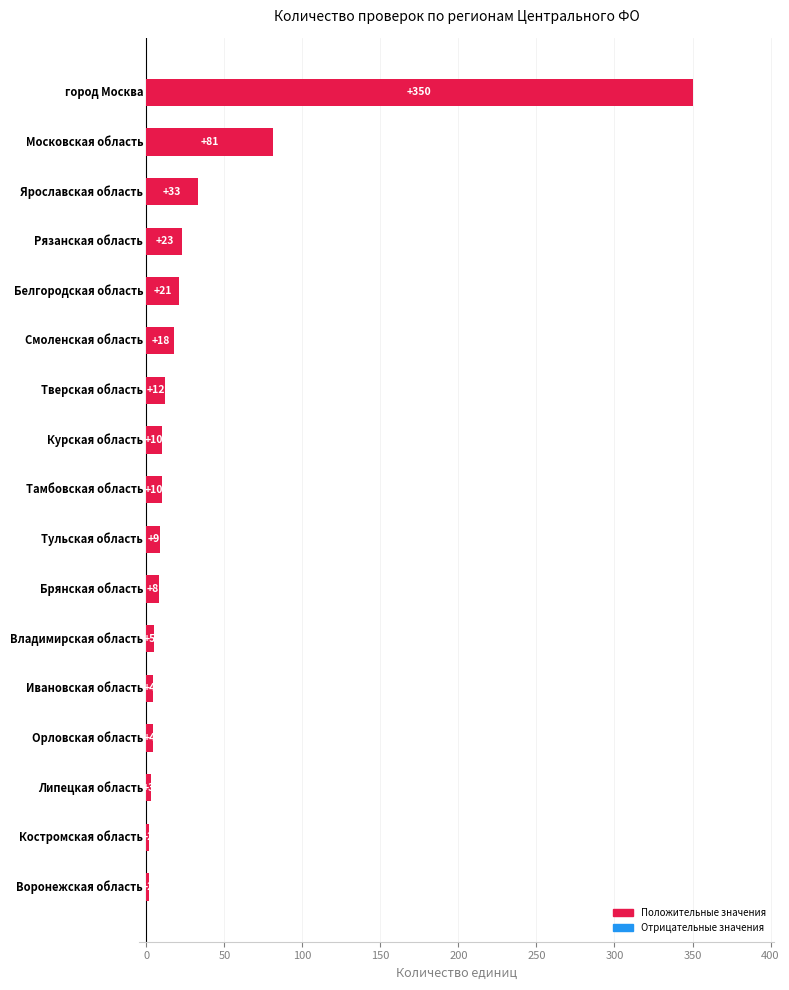

What is the maximum value shown in the chart?

350